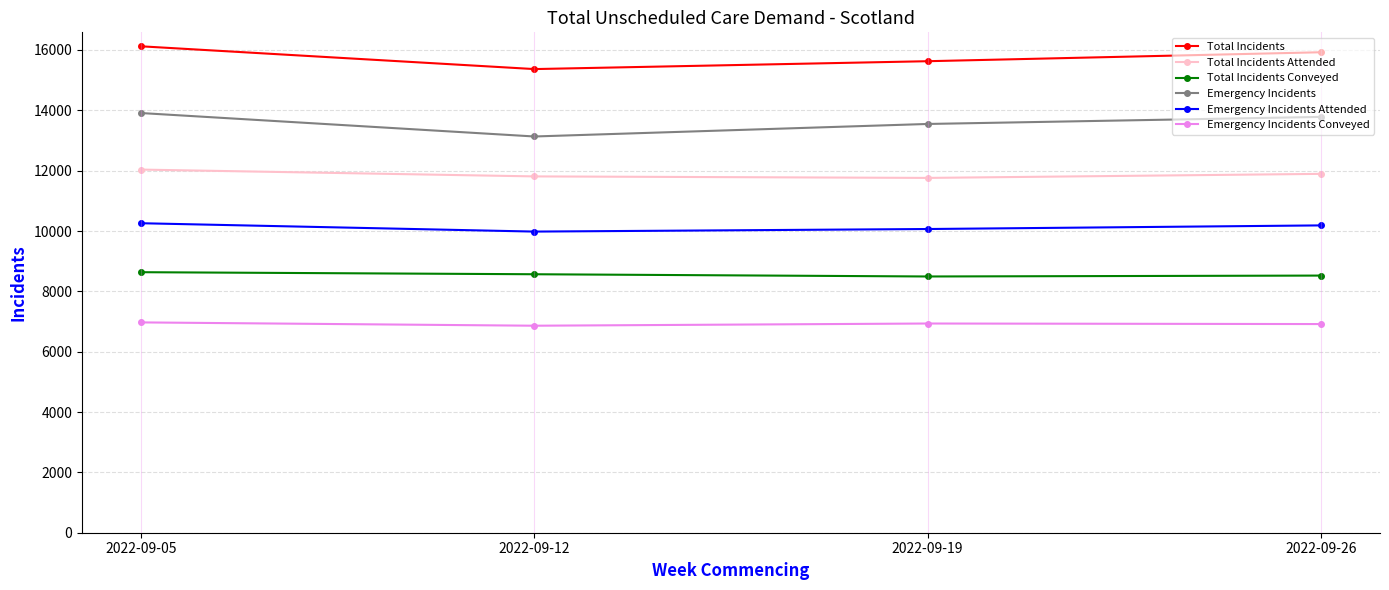

What is the difference between the Emergency Incidents Attended values at 2022-09-12 and 2022-09-19?

85